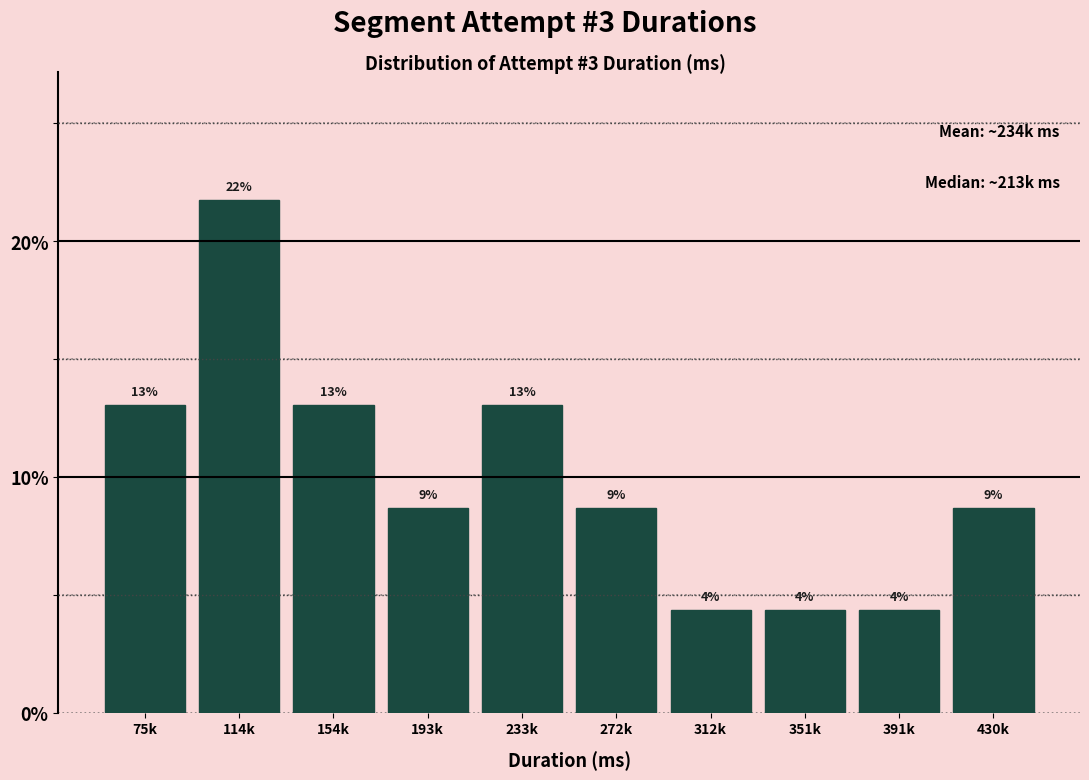

Does the chart contain any negative values?

No